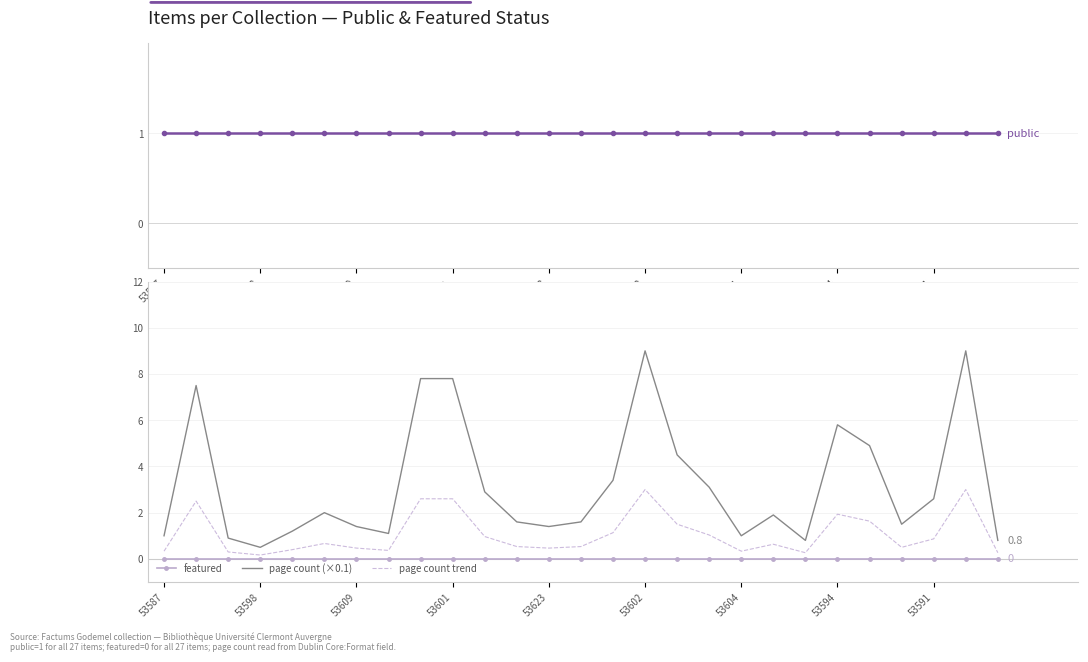

What is the value of the page count (×0.1) point at the 25th from the left?

2.6